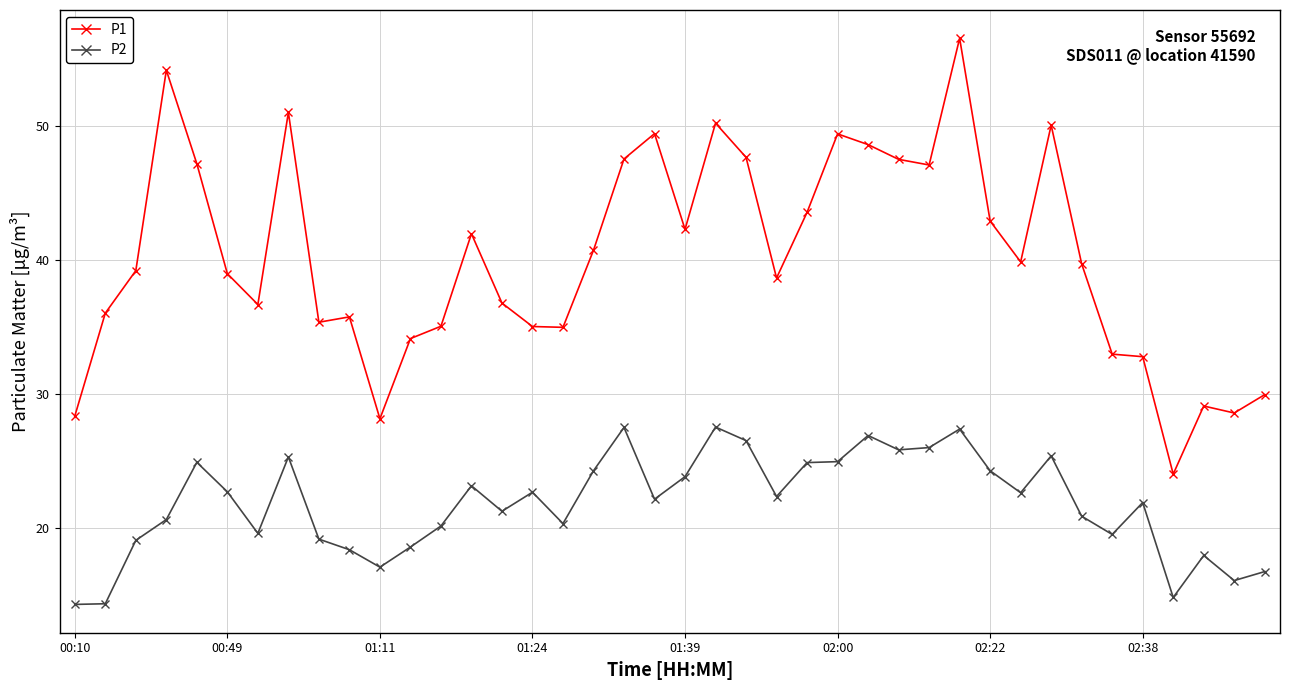

Which series has the largest total across all categories?

P1